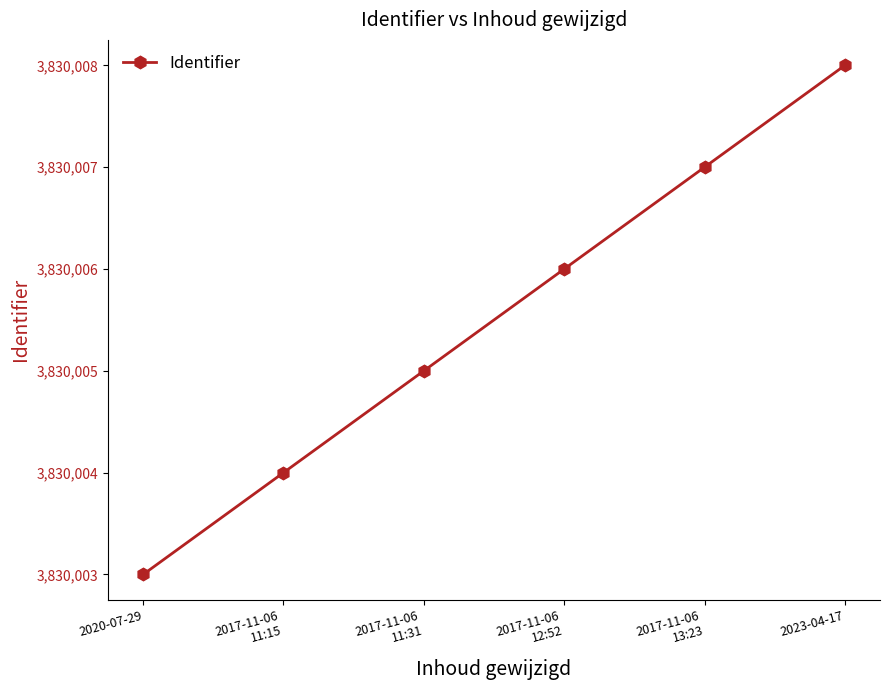

What is the value of the 1st point from the left?

3830003